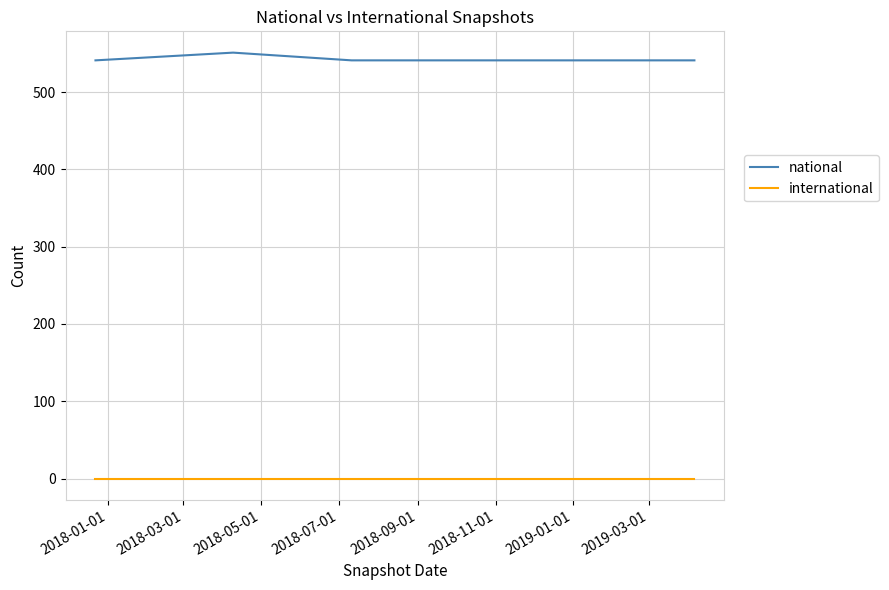

True or false: national and international intersect in this chart.

False